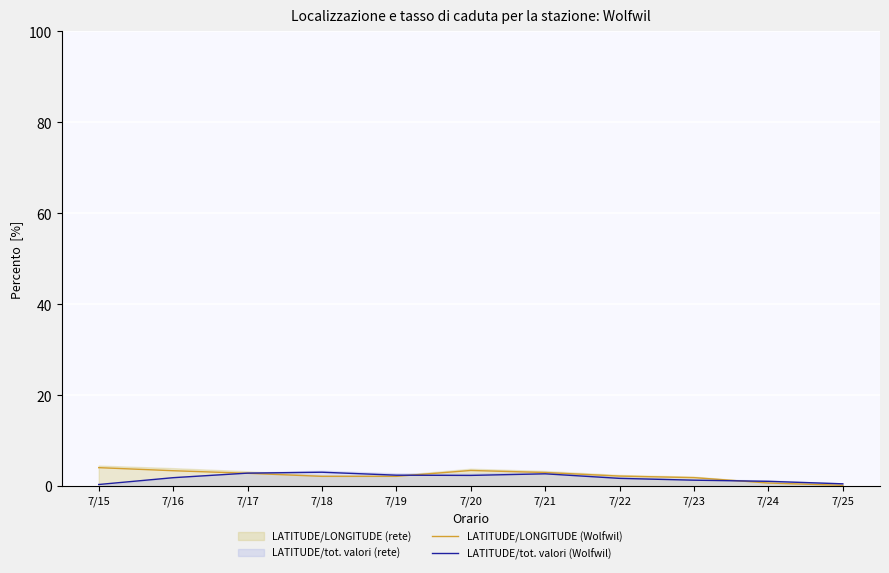

Reading left to right, transcribe all the data shown in this chart.

LATITUDE/LONGITUDE (Wolfwil): 4.1	3.4	2.9	2.2	2.2	3.5	3.0	2.2	1.9	0.7	0.2
LATITUDE/tot. valori (Wolfwil): 0.4	1.9	2.9	3.1	2.4	2.4	2.8	1.7	1.3	1.1	0.5